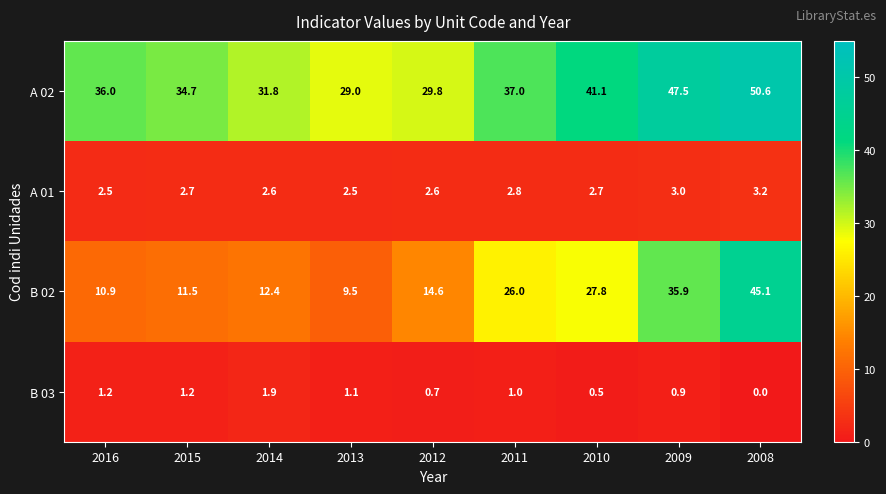

Which label corresponds to the smallest value in the chart?

2008